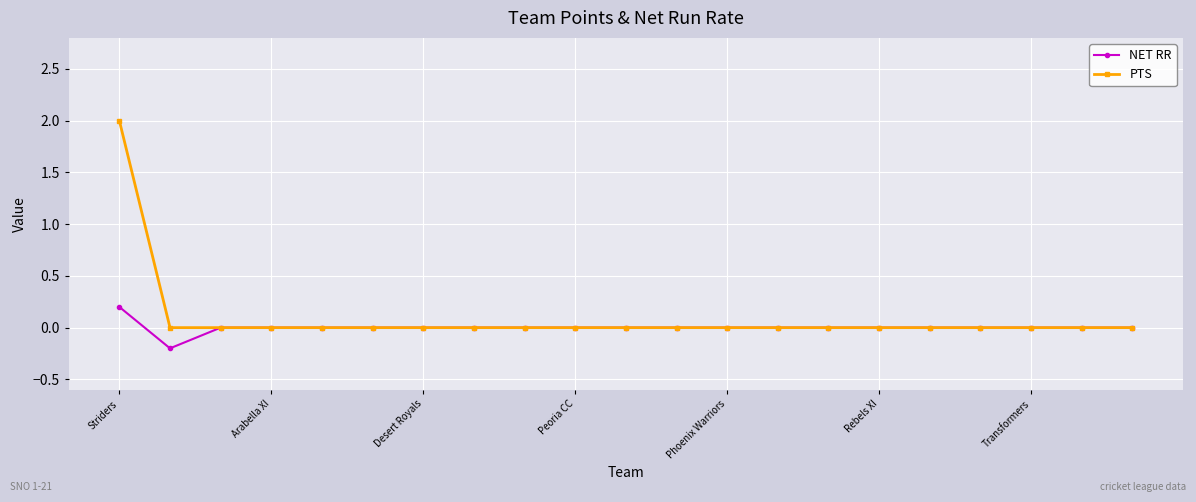

What is the greatest value displayed?

2.0